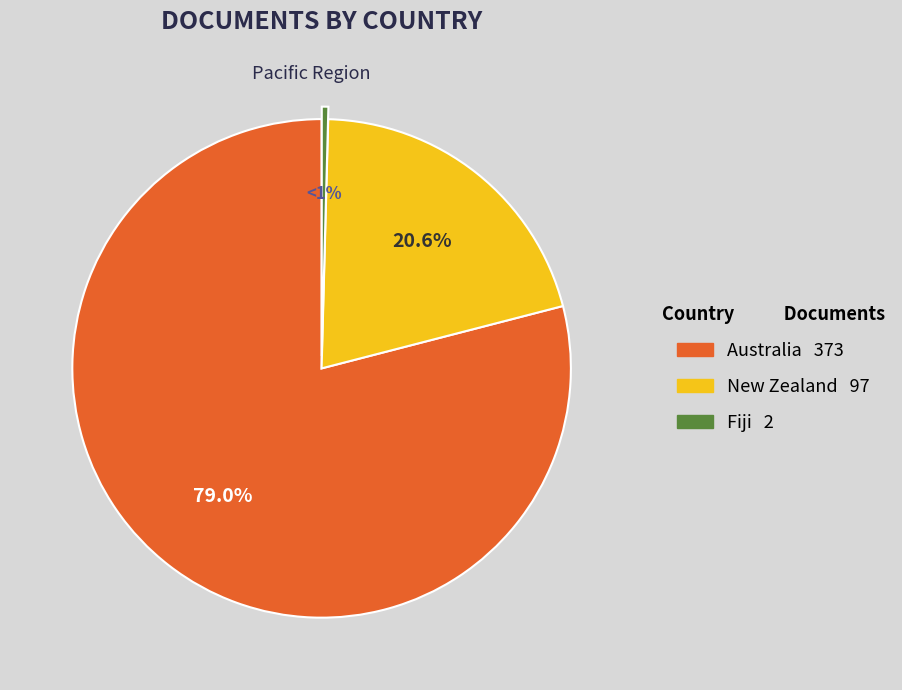

To the nearest percent, what portion does Australia represent?

79%